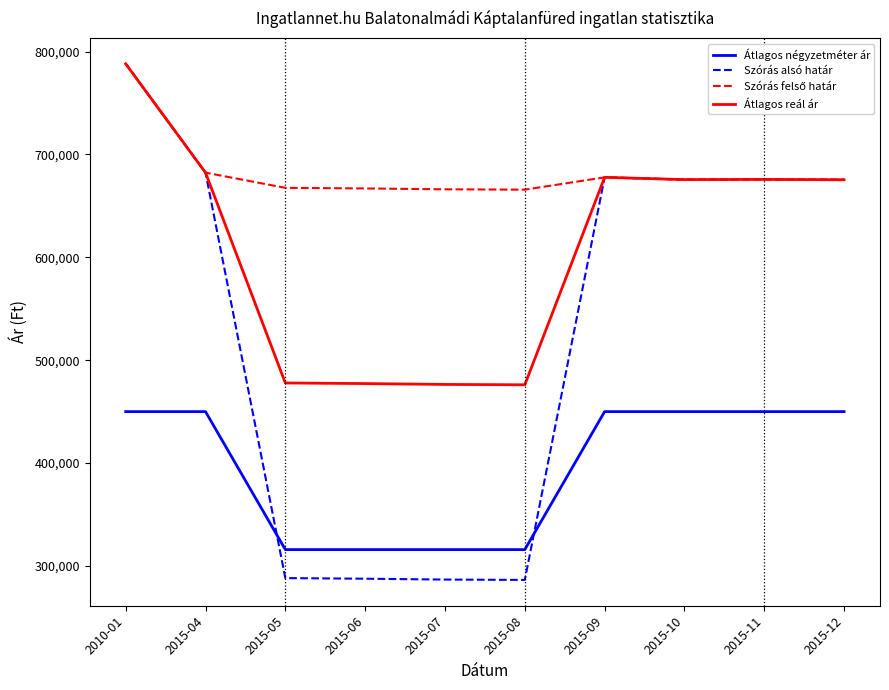

Between 2015-06 and 2015-09, which series saw the biggest shift?

Szórás alsó határ